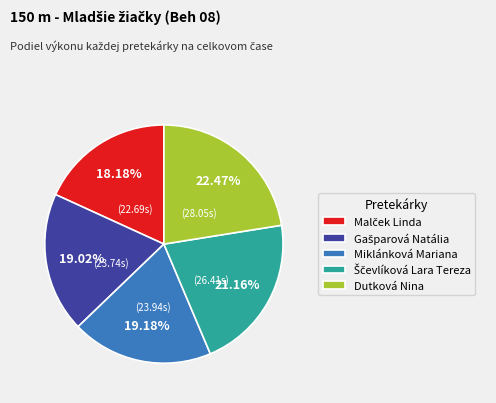

Does Dutková Nina account for over 50% of the chart?

No